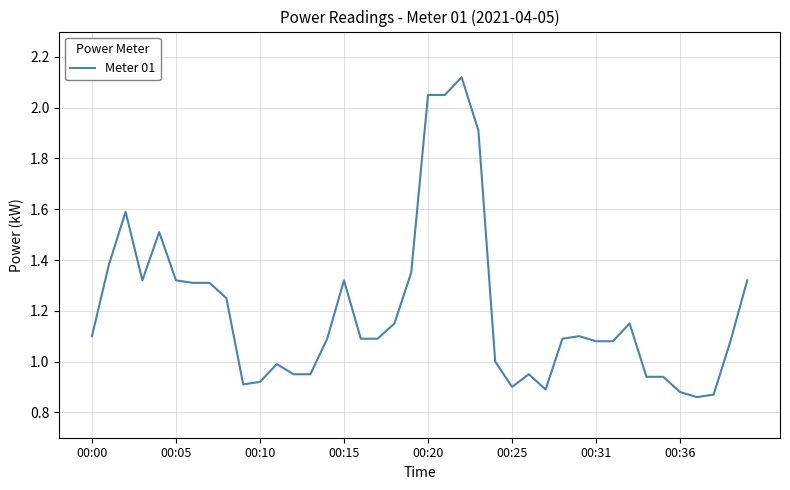

What is the average value?

1.2